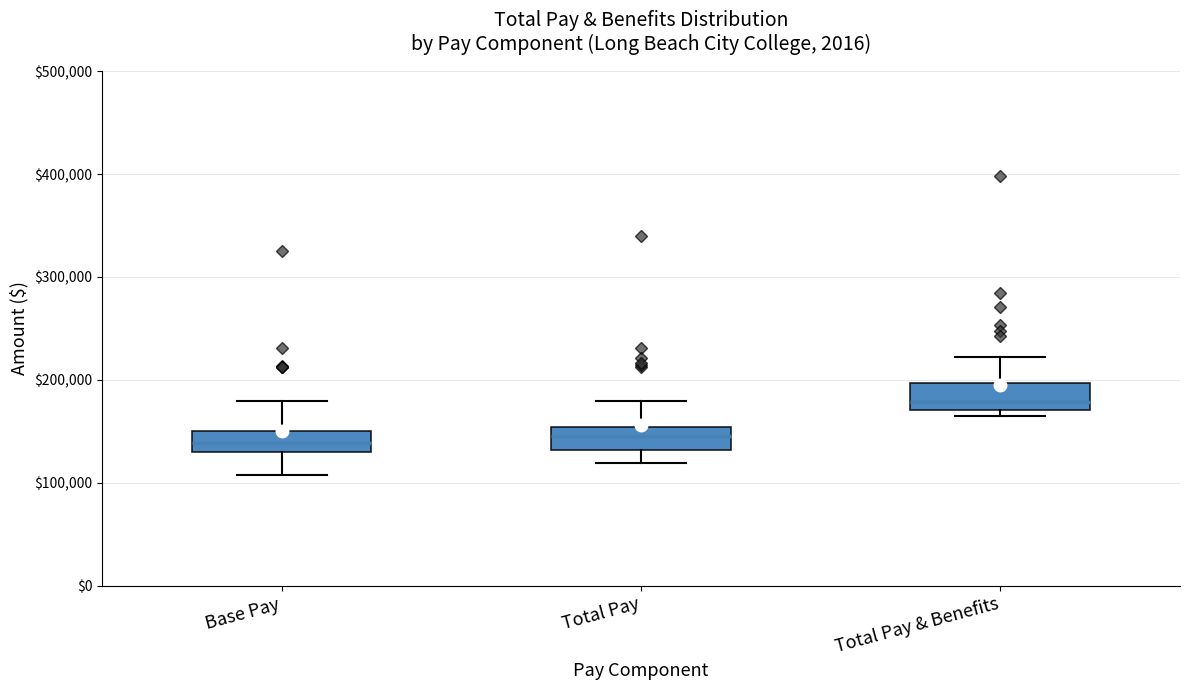

Reading left to right, transcribe this box plot: for each box, give where its median line is, the range the box spans, and where its two whiskers end, as read against the y-axis. The values are not printed on the chart, so give them approximately, as read against the axis.

Base Pay: median 140000, box 130000 to 150000, whiskers 110000 to 180000
Total Pay: median 150000 (inside the box), box 130000 to 150000, whiskers 120000 to 180000
Total Pay & Benefits: median 180000, box 170000 to 200000, whiskers 170000 (just below the box's lower edge) to 220000